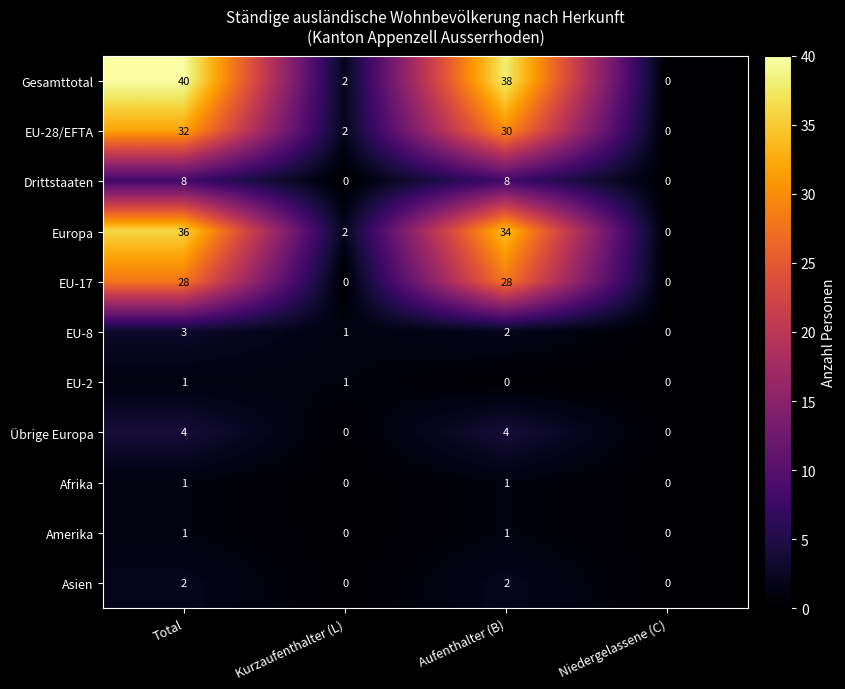

At which category does the chart reach its peak across all series?

Total